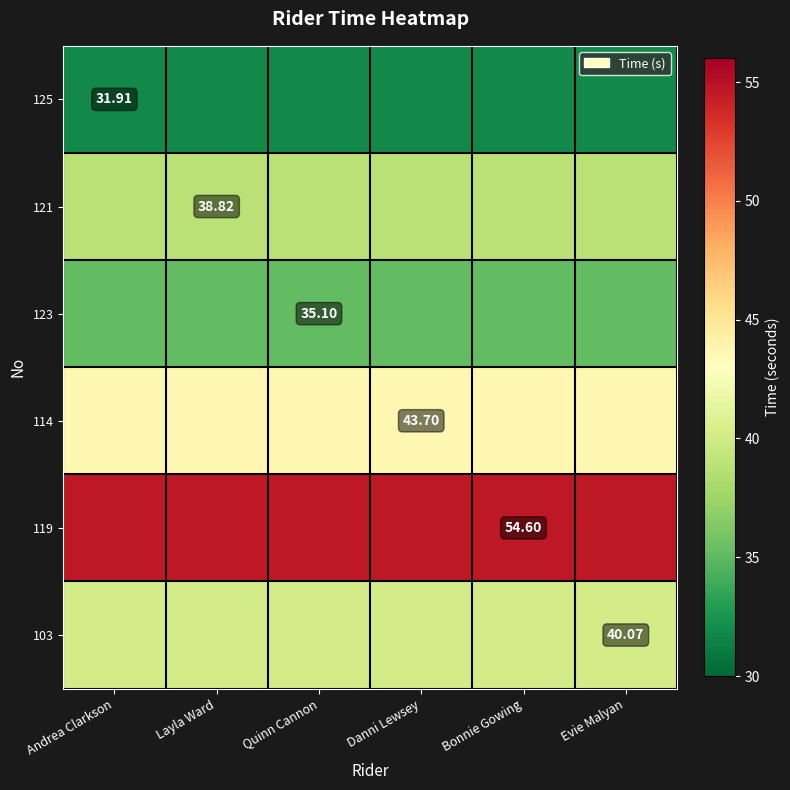

At which label does 121 reach its peak?

Andrea Clarkson